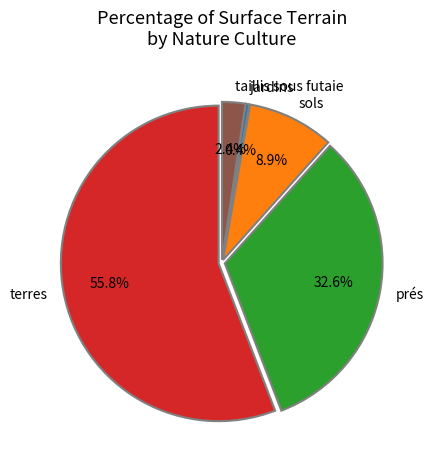

Which category has the smallest portion of the pie?

jardins (Vigoux)